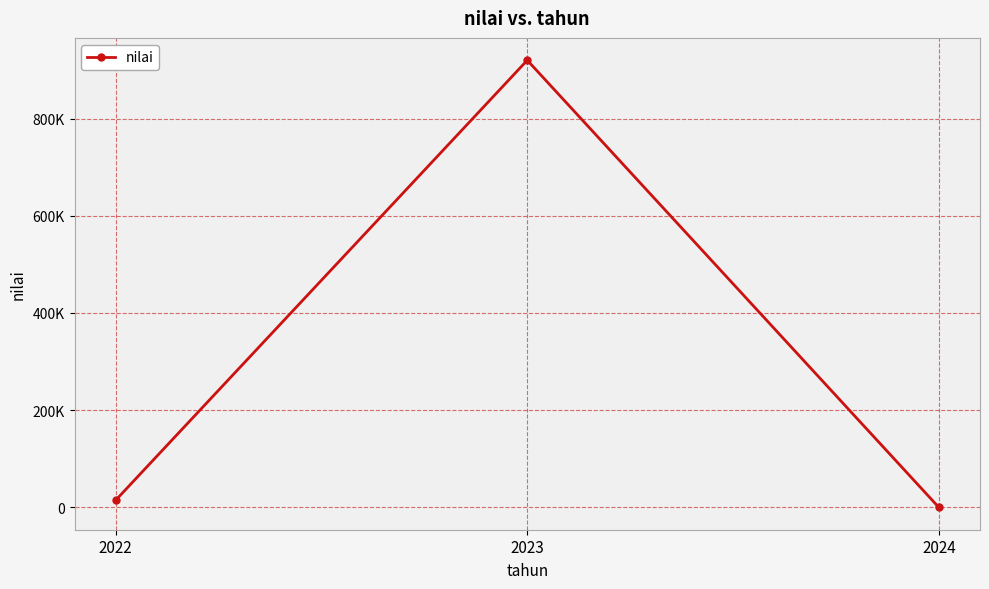

Which category has the highest value across all series?

2023